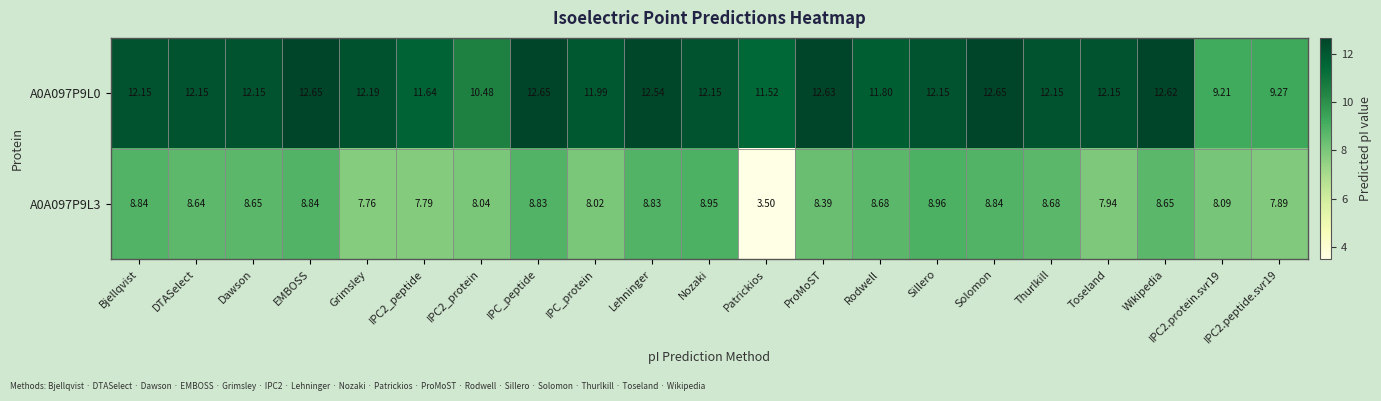

Which category has the highest value in the A0A097P9L3 series?

Sillero